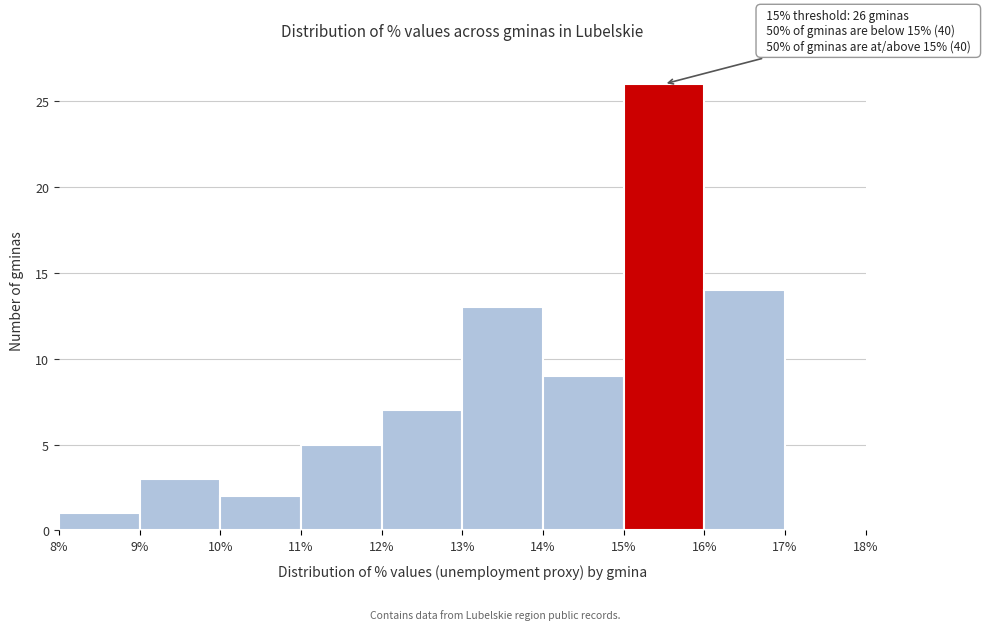

Which range on the x-axis has the tallest bar?

15% to 16%